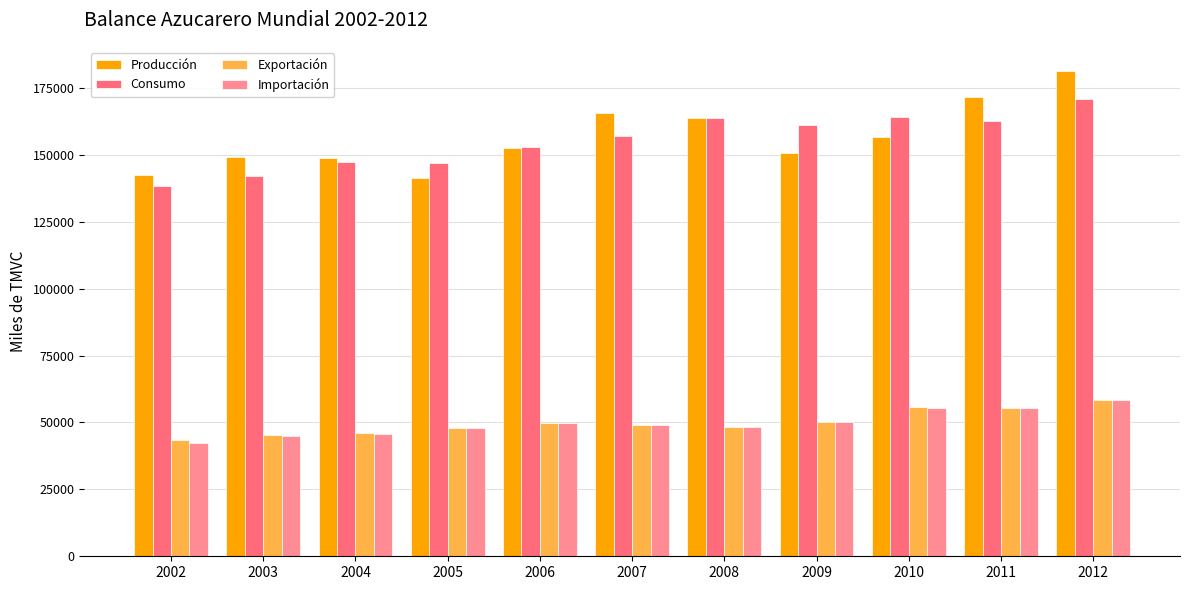

True or false: Consumo has a value of 212910.4 at 2008.

False